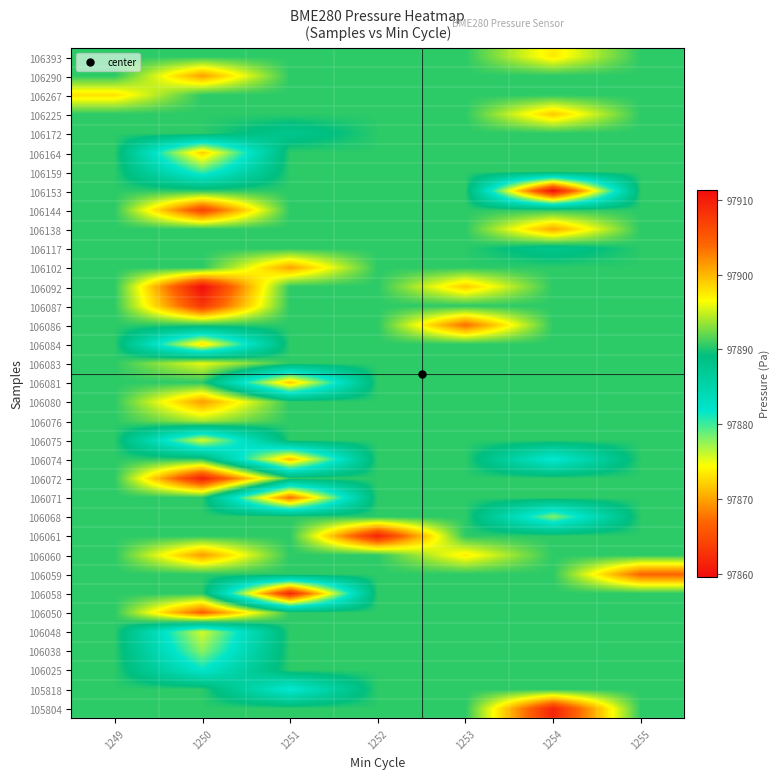

At how many categories does at least one series exceed 97876?

7